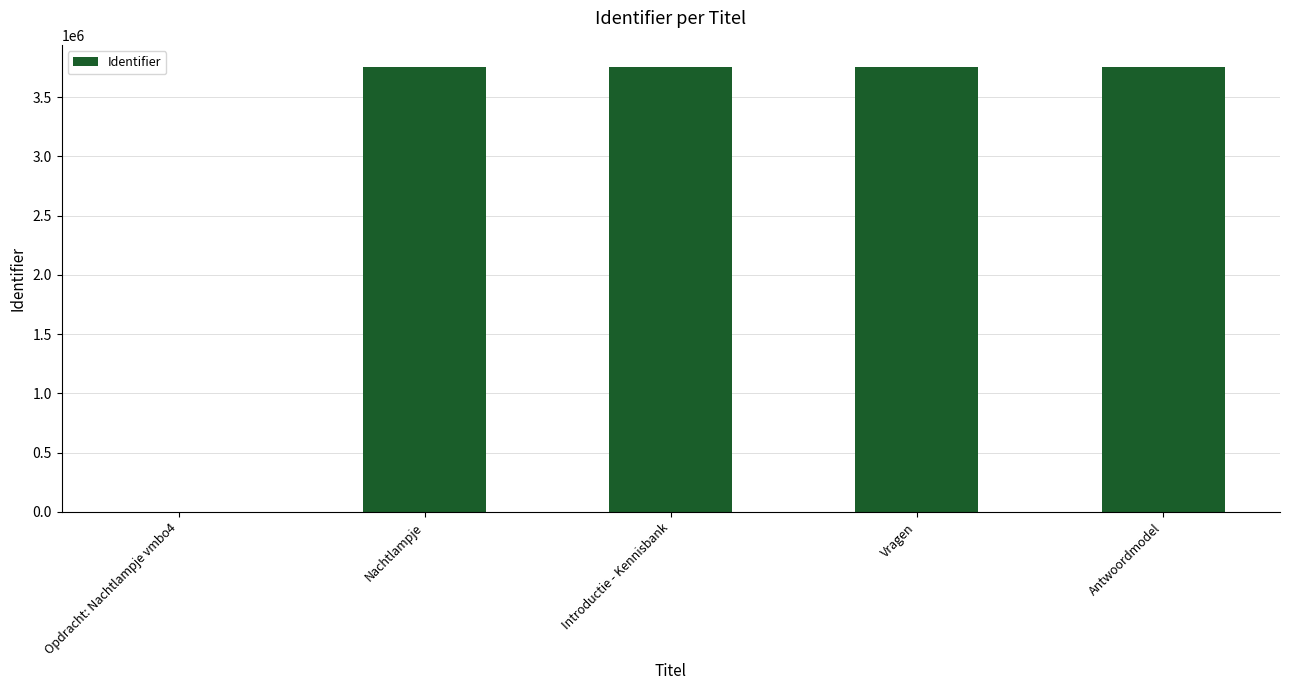

What is the sum of the values at Nachtlampje and Vragen?

7508663